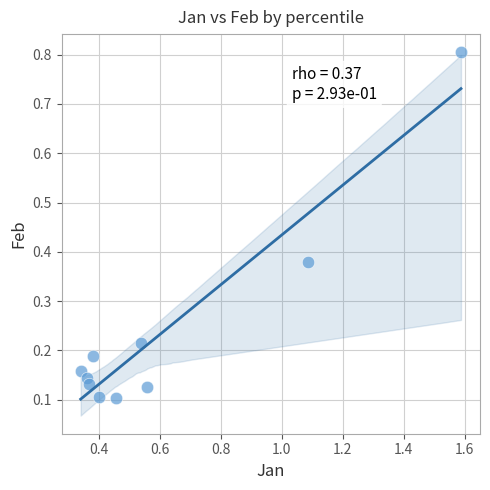

What is the range of Y values (max minus min)?

0.7